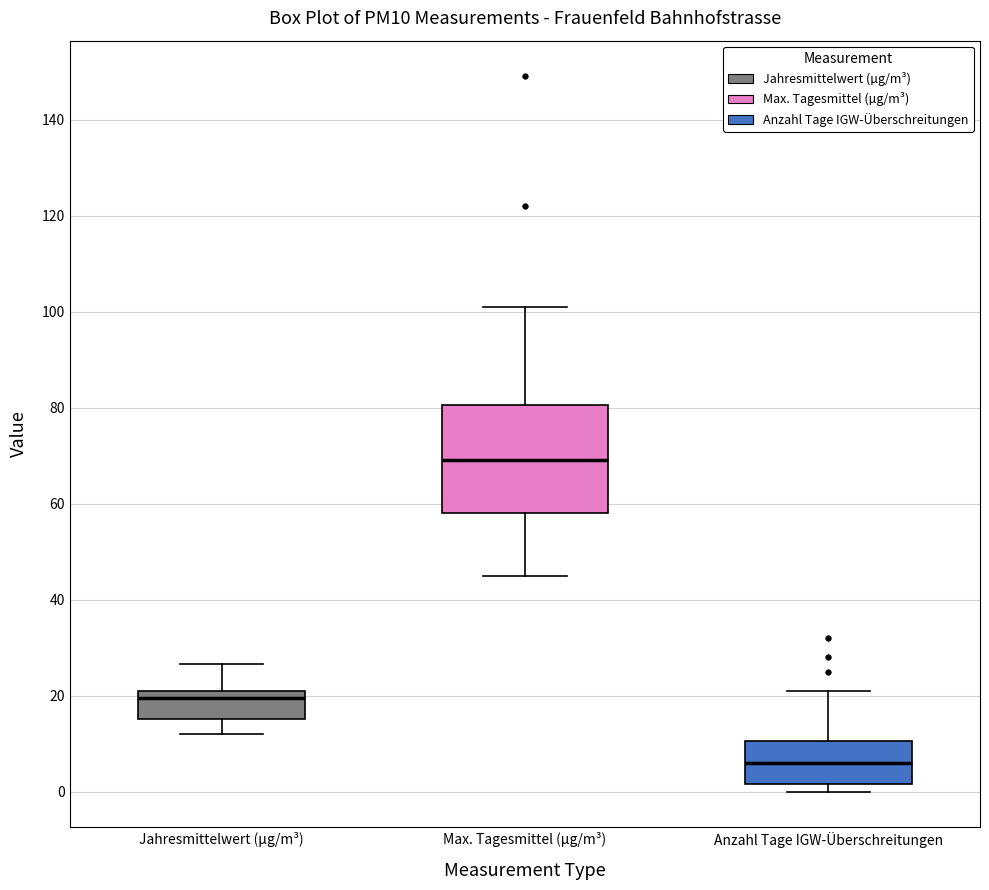

Reading left to right, read every box against the y-axis: the position of its median line, the range the box covers, and the ends of its whiskers. The values are not printed on the chart, so give them approximately, as read against the axis.

Jahresmittelwert (µg/m³): median 20 (just below the box's upper edge), box 16 to 20, whiskers 12 to 26
Max. Tagesmittel (µg/m³): median 70, box 58 to 80, whiskers 46 to 102
Anzahl Tage IGW-Überschreitungen: median 6, box 2 to 10, whiskers 0 to 22